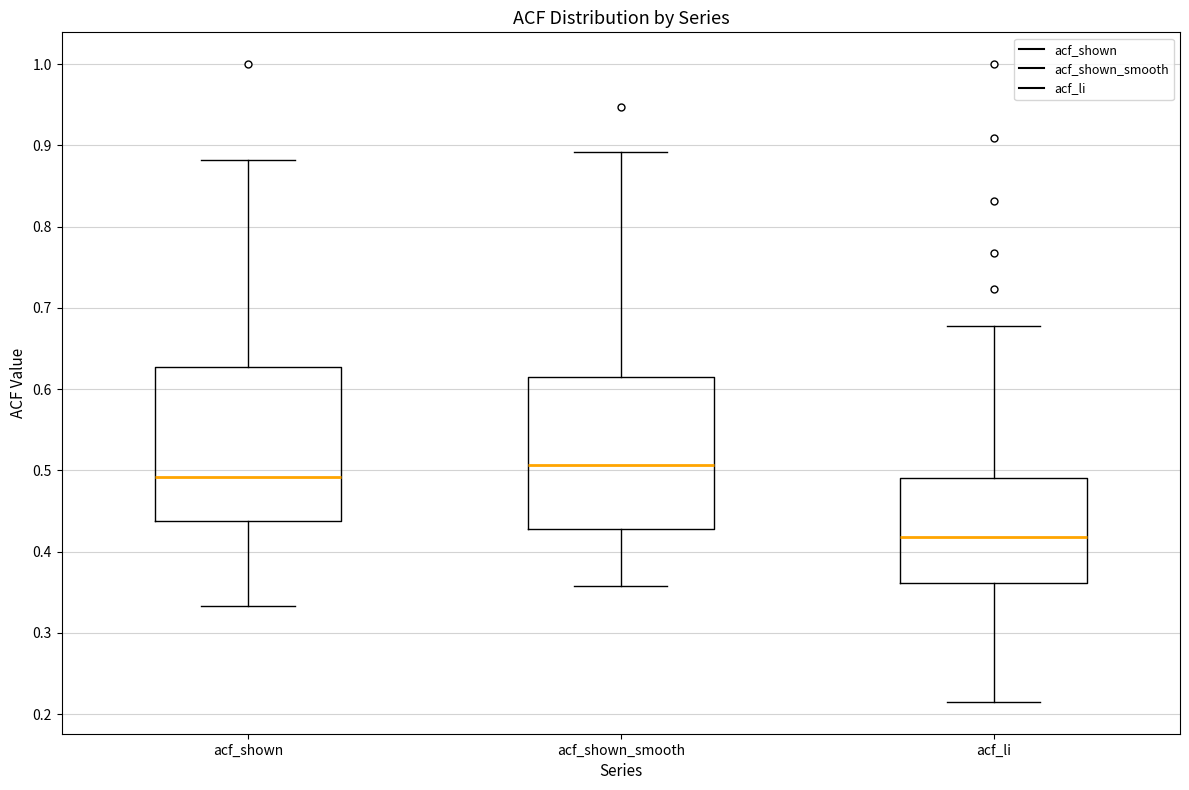

Reading left to right, transcribe this box plot: for each box, give where its median line is, the range the box spans, and where its two whiskers end, as read against the y-axis. The values are not printed on the chart, so give them approximately, as read against the axis.

acf_shown: median 0.49, box 0.44 to 0.63, whiskers 0.33 to 0.88
acf_shown_smooth: median 0.51, box 0.43 to 0.62, whiskers 0.36 to 0.89
acf_li: median 0.42, box 0.36 to 0.49, whiskers 0.22 to 0.68